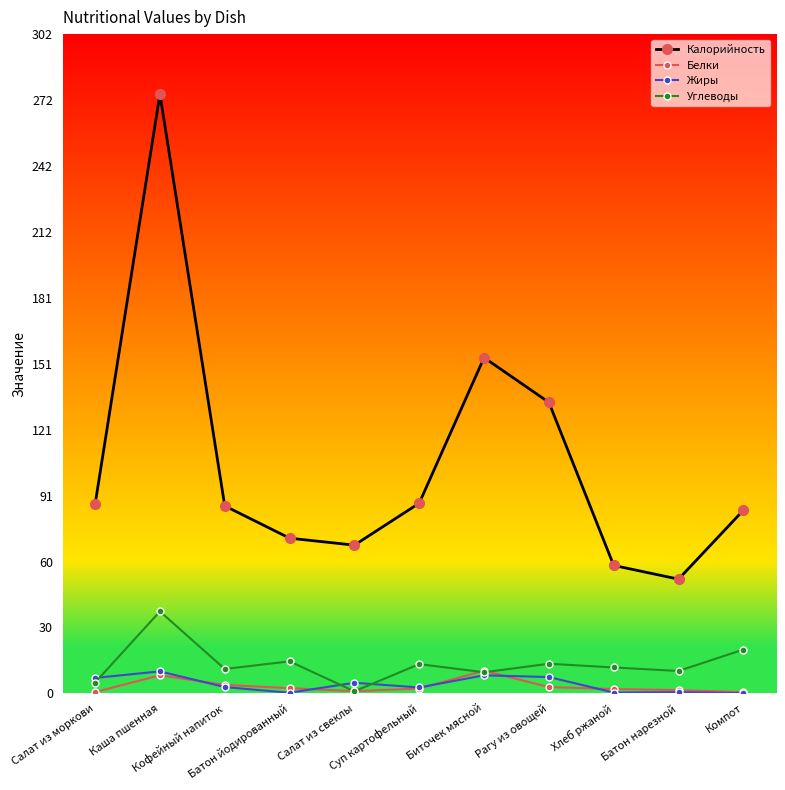

How many distinct data groups are displayed?

4